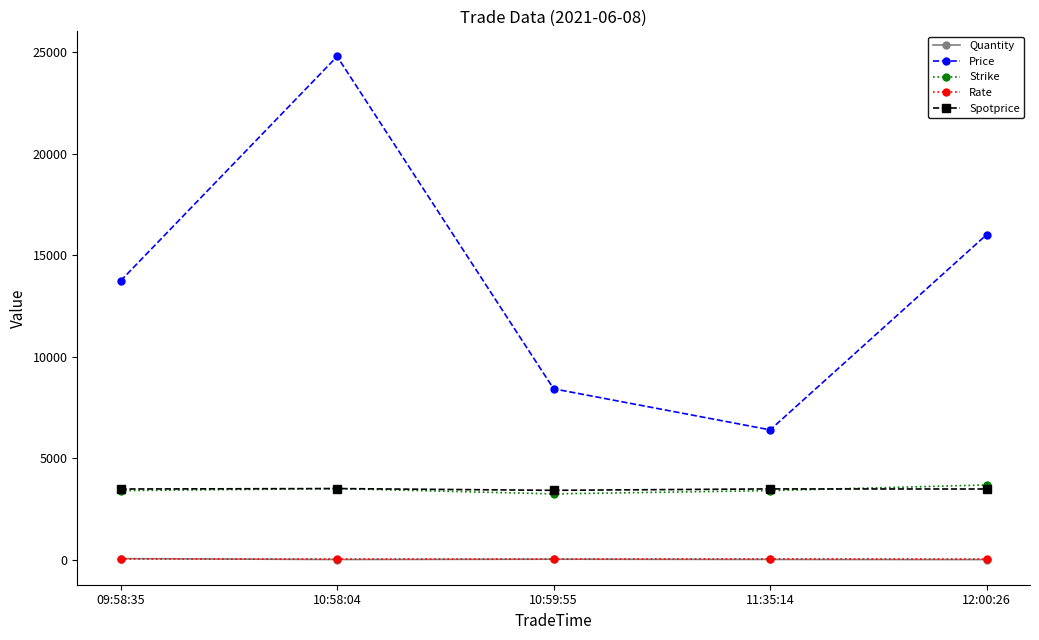

Between 10:59:55 and 12:00:26, which series saw the biggest shift?

Price